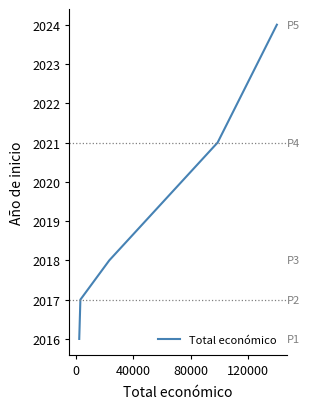

True or false: the data has more than 1 interior local peaks.

False